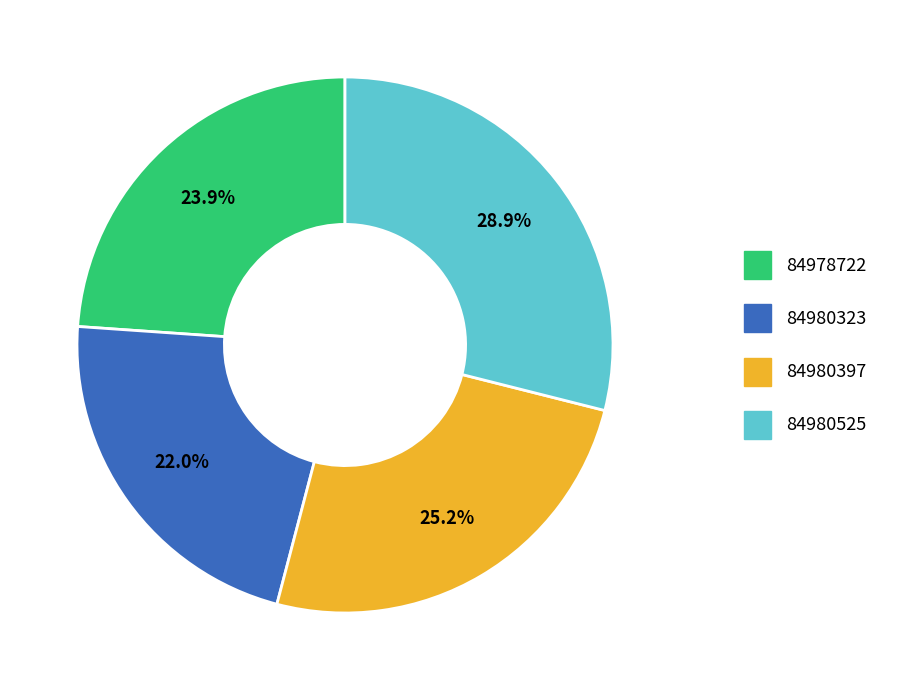

To the nearest percent, what percentage of the pie is 84980397?

25%